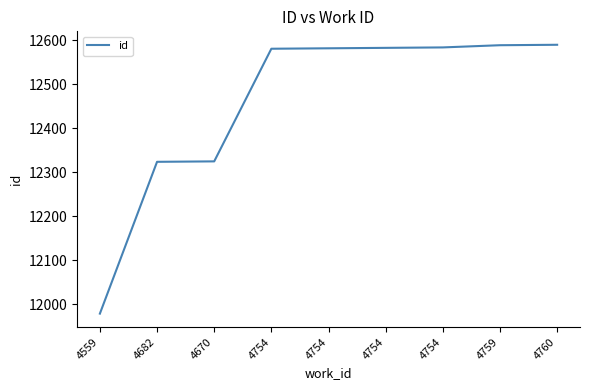

Does the chart have visible grid lines?

No